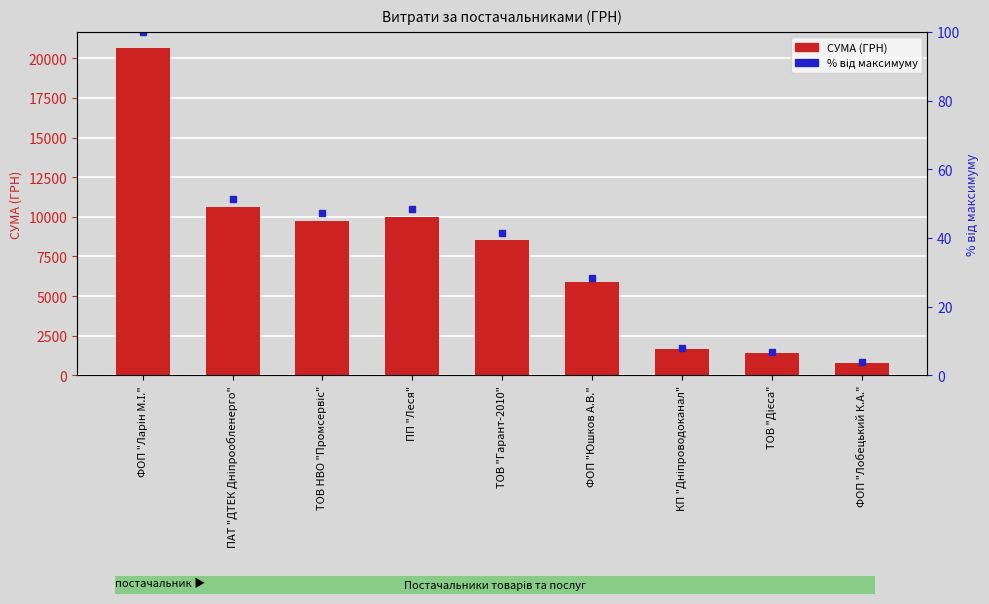

What is the sum of all СУМА (ГРН) values?

69227.8